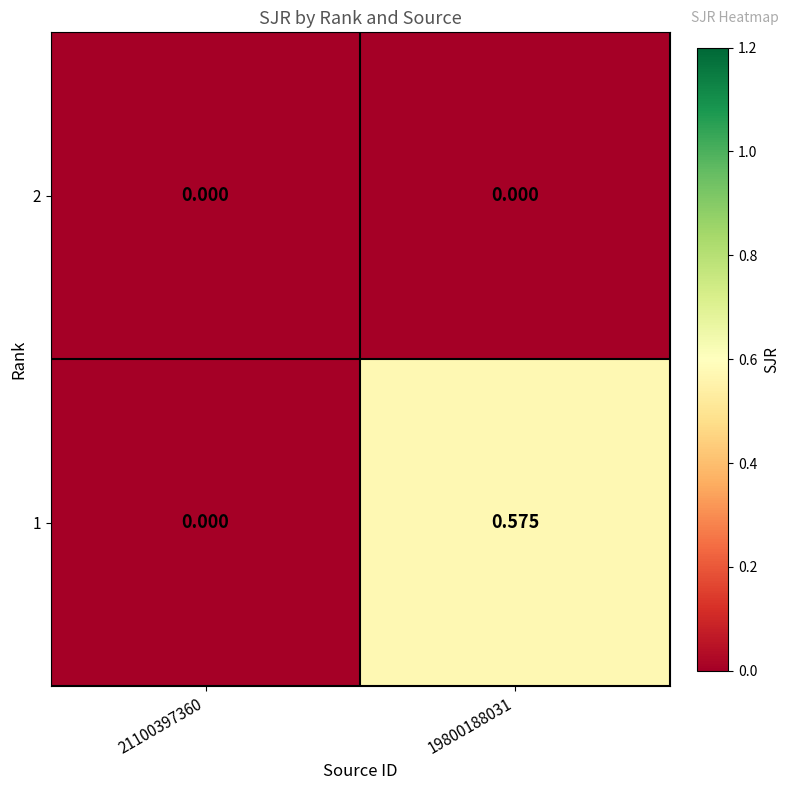

Is the value of 2 at 19800188031 greater than the value of 1 at 19800188031?

No